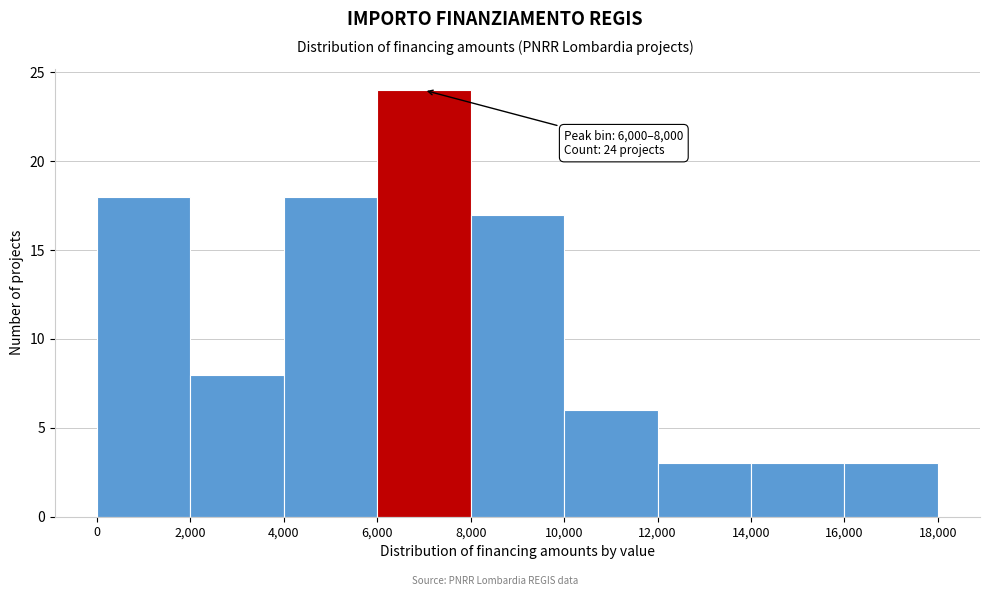

Over which range of the x-axis is the bar tallest?

6,000 to 8,000